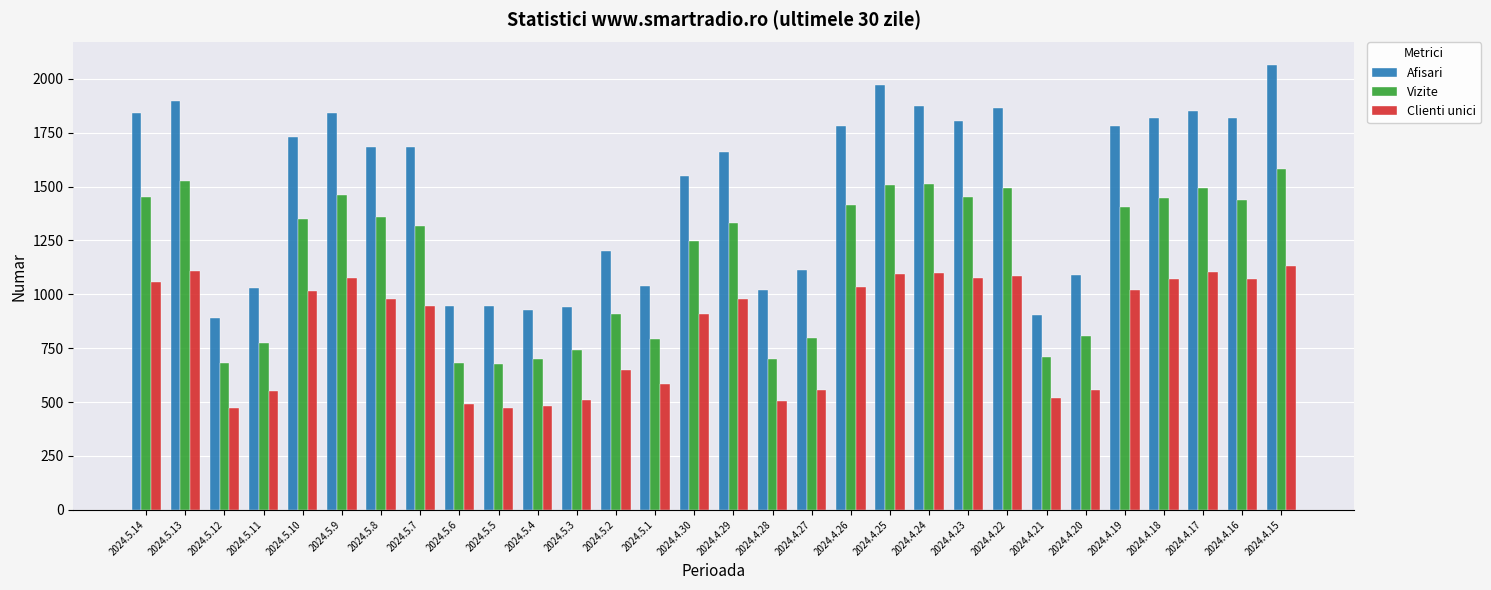

Is it true that Afisari equals 2538 at 2024.4.29?

False